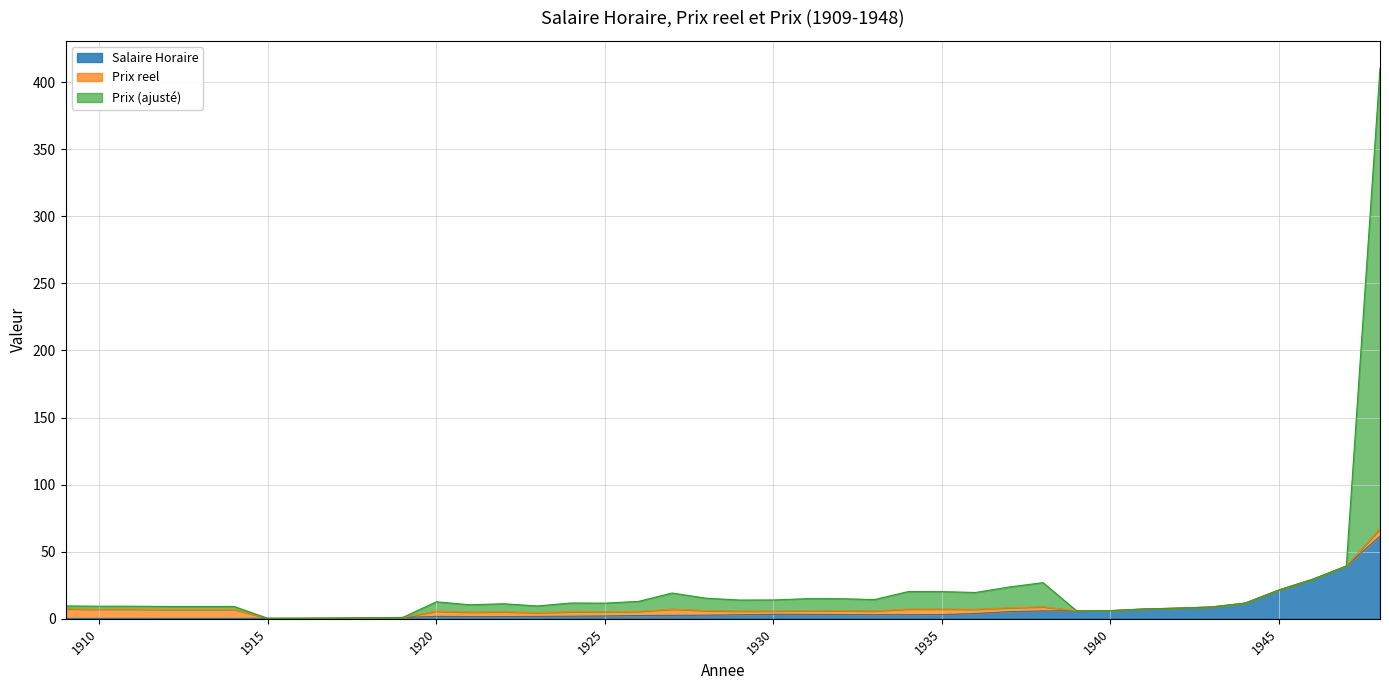

At how many categories does at least one series exceed 76?

1